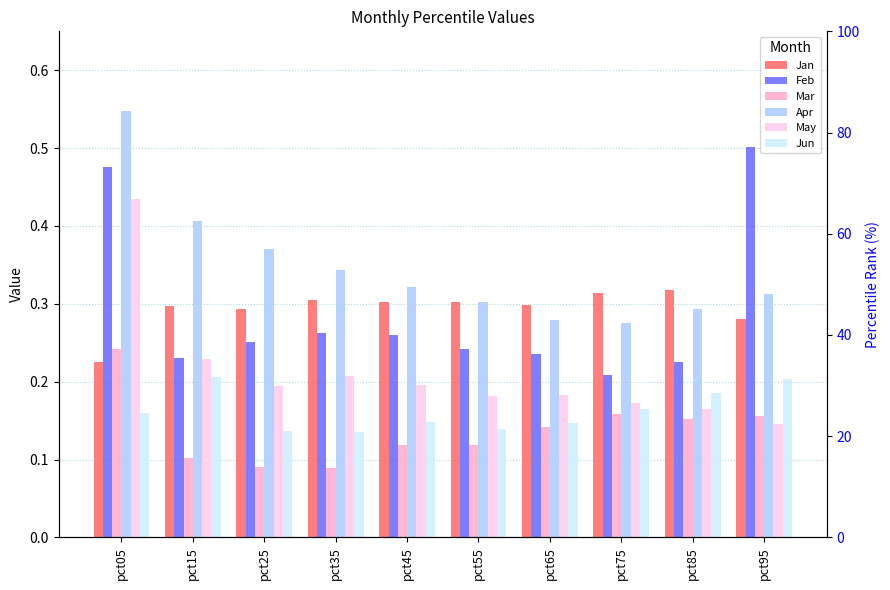

What is the spread (max minus min) of values at pct35?

0.3